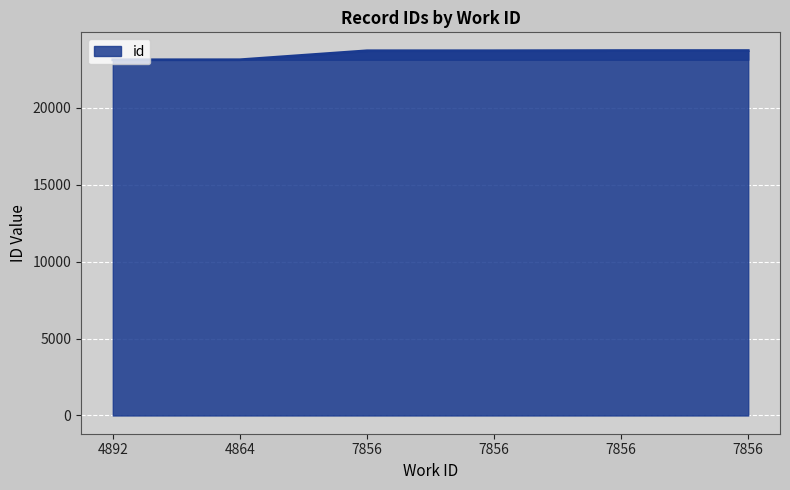

Approximately how many times larger is the value at 7856 compared to 7856?

1.0